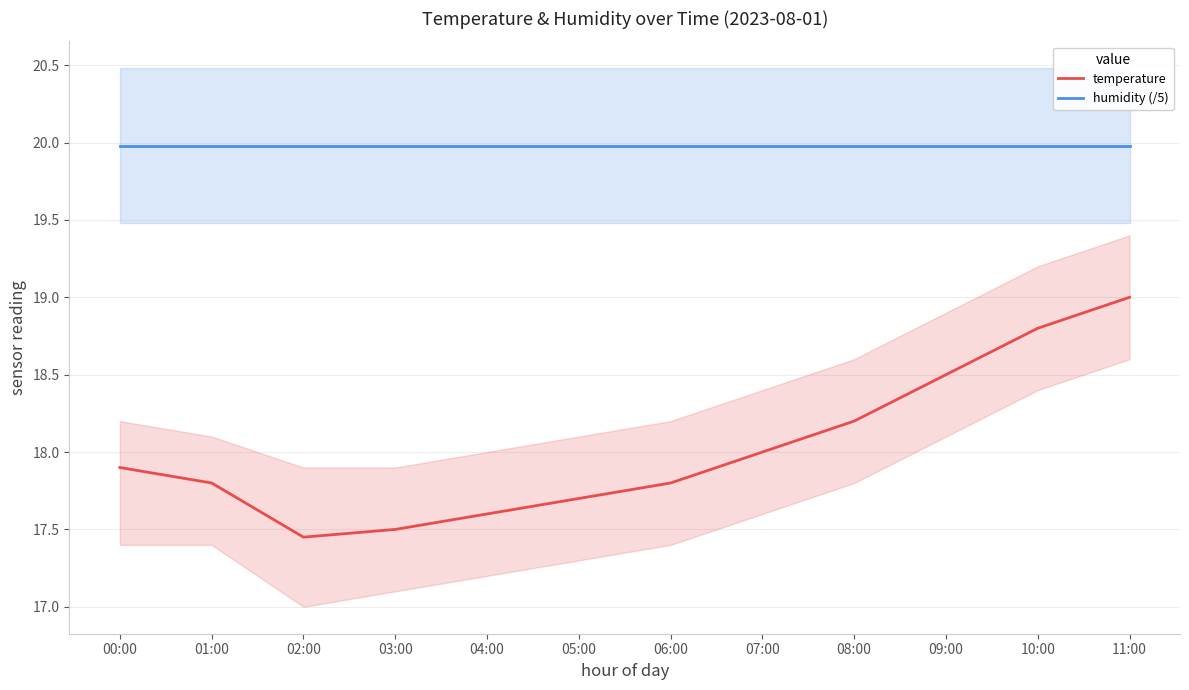

True or false: humidity (/5) and temperature intersect in this chart.

False